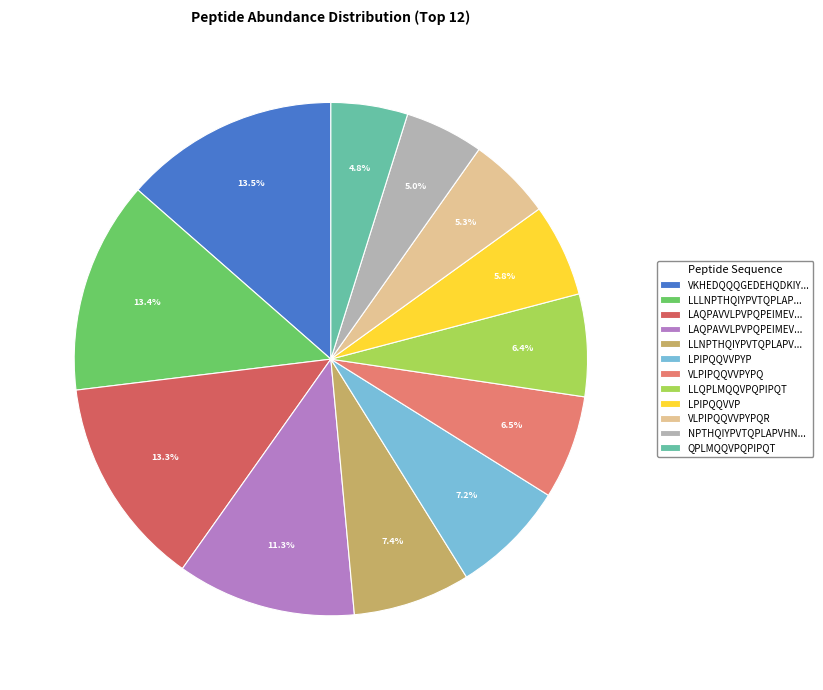

How many segments does this pie chart have?

12